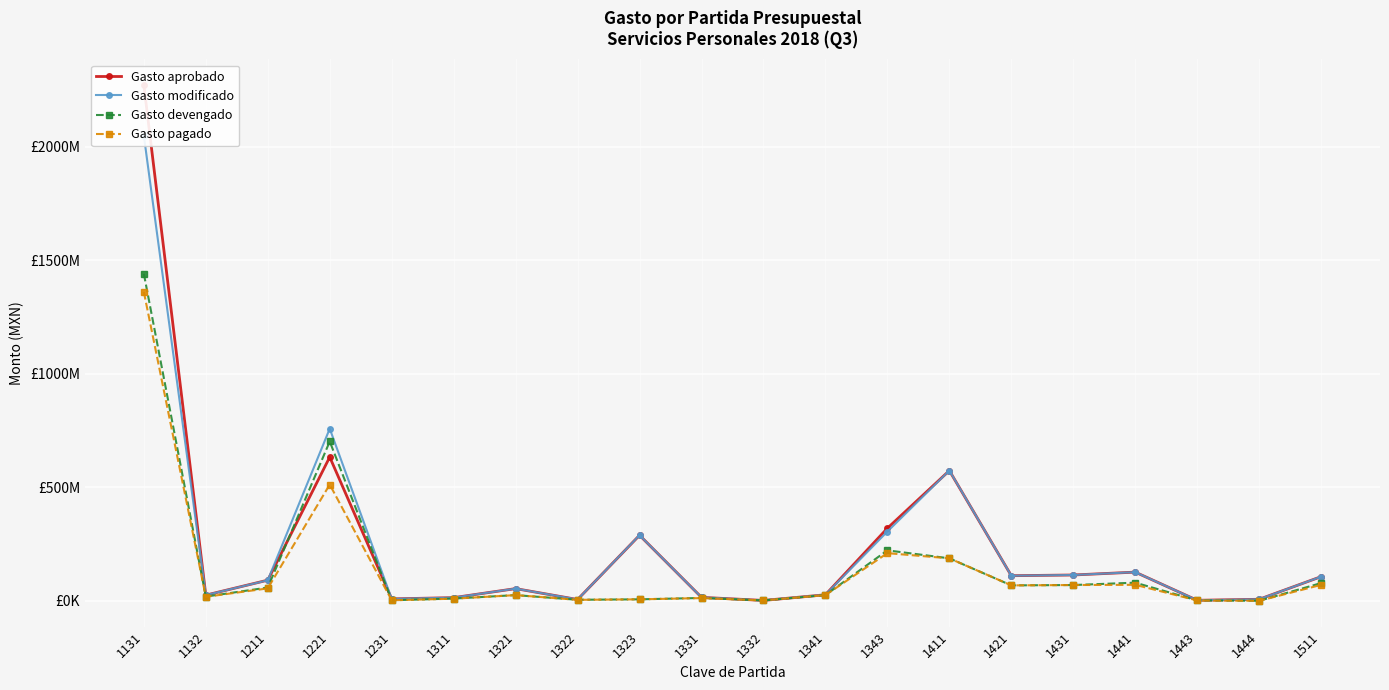

What is the difference between the second highest and minimum values in the Gasto devengado series?

701917861.5